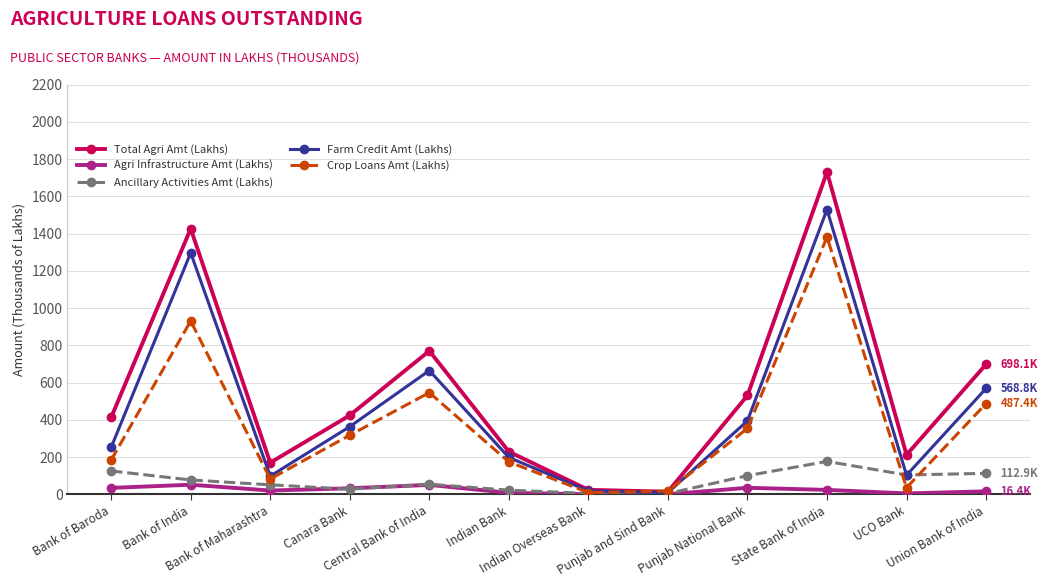

At which category is the sum across all series the highest?

State Bank of India